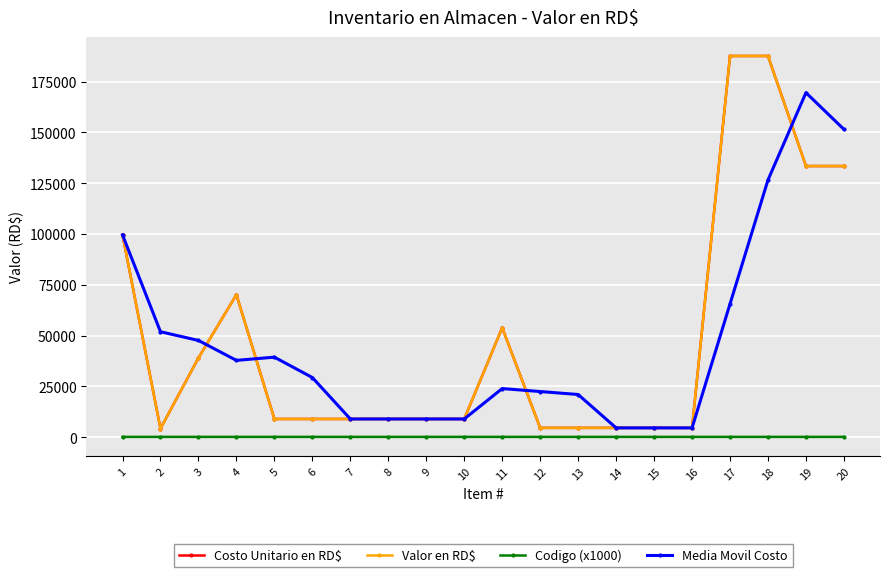

In Codigo (x1000), how many points are lower than both neighbors (excluding endpoints)?

6